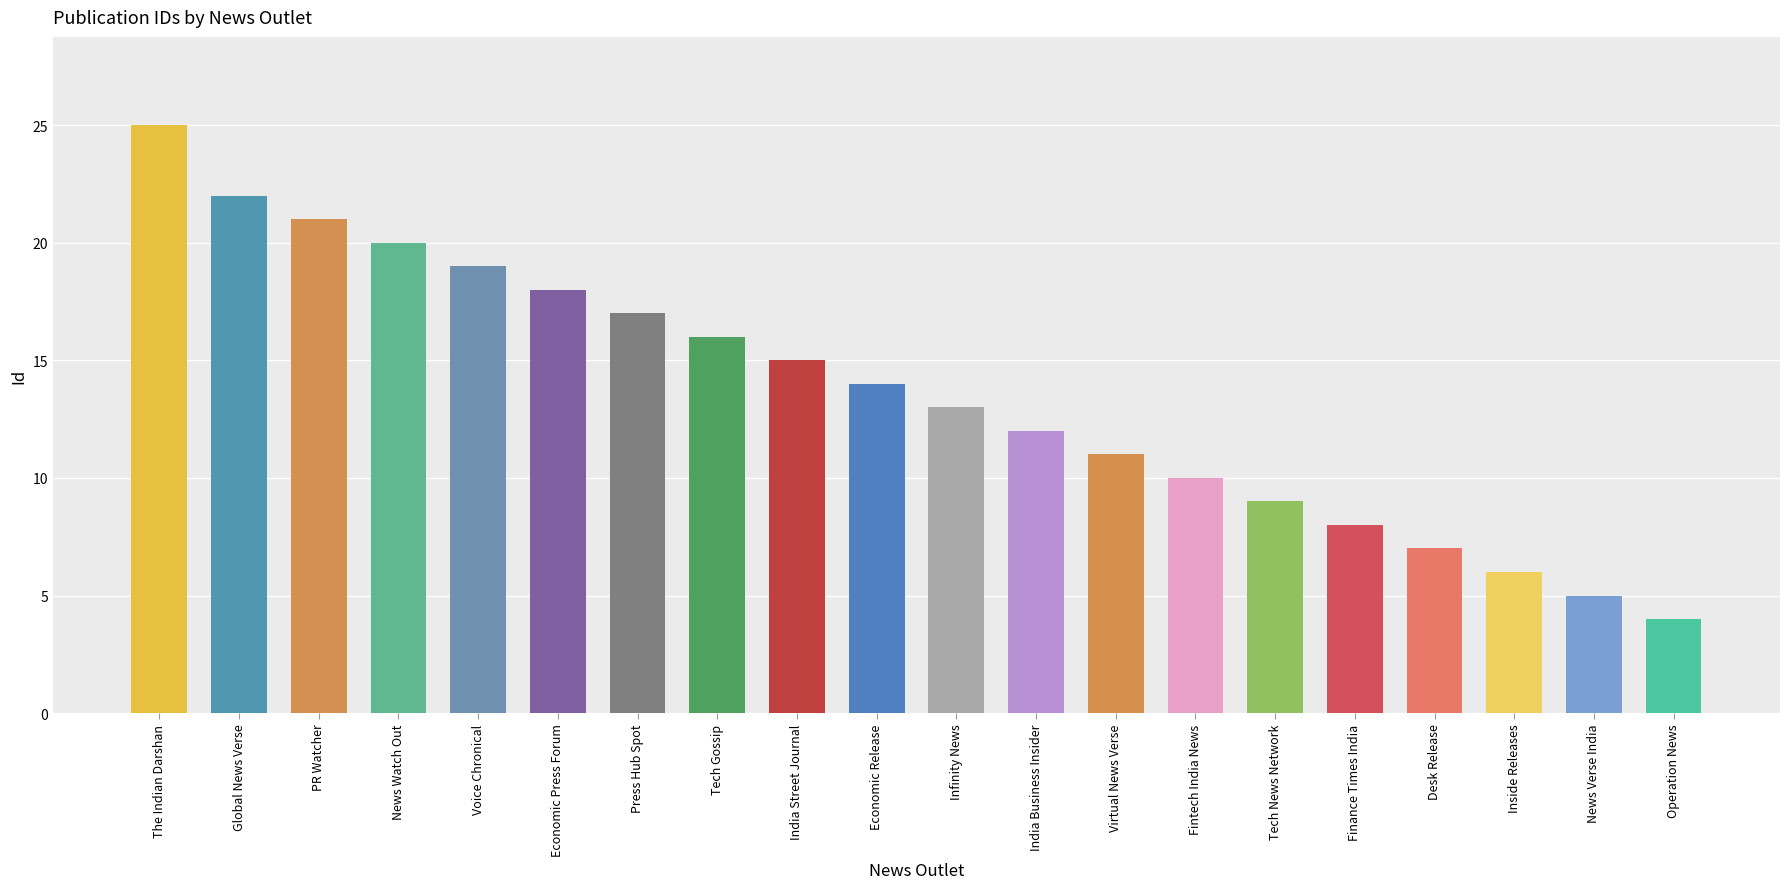

How many values are below 14?

10